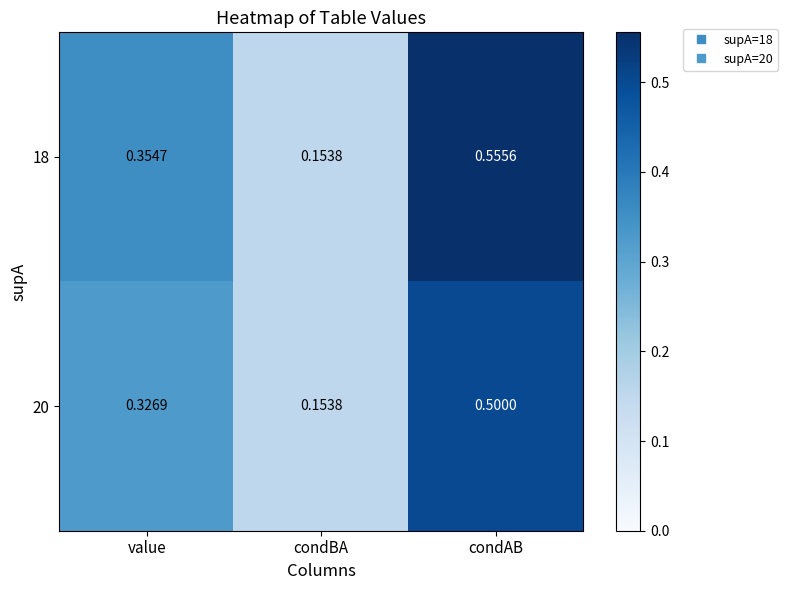

Is the value of 20 at condBA greater than the value of 18 at condAB?

No